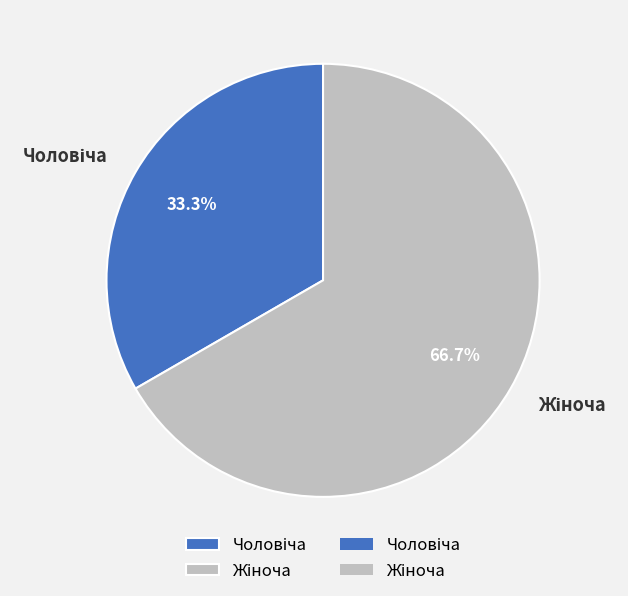

Is there a majority slice in this chart?

Yes